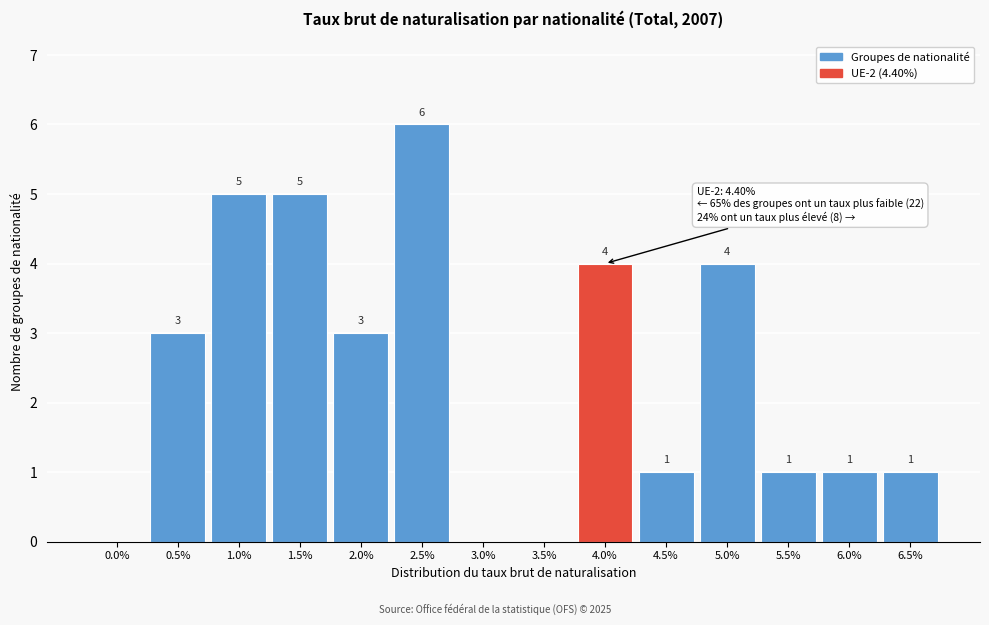

Reading right to left, what are all the values shown in this chart?

6.5%=1	6.0%=1	5.5%=1	5.0%=4	4.5%=1	4.0%=4	3.5%=0	3.0%=0	2.5%=6	2.0%=3	1.5%=5	1.0%=5	0.5%=3	0.0%=0